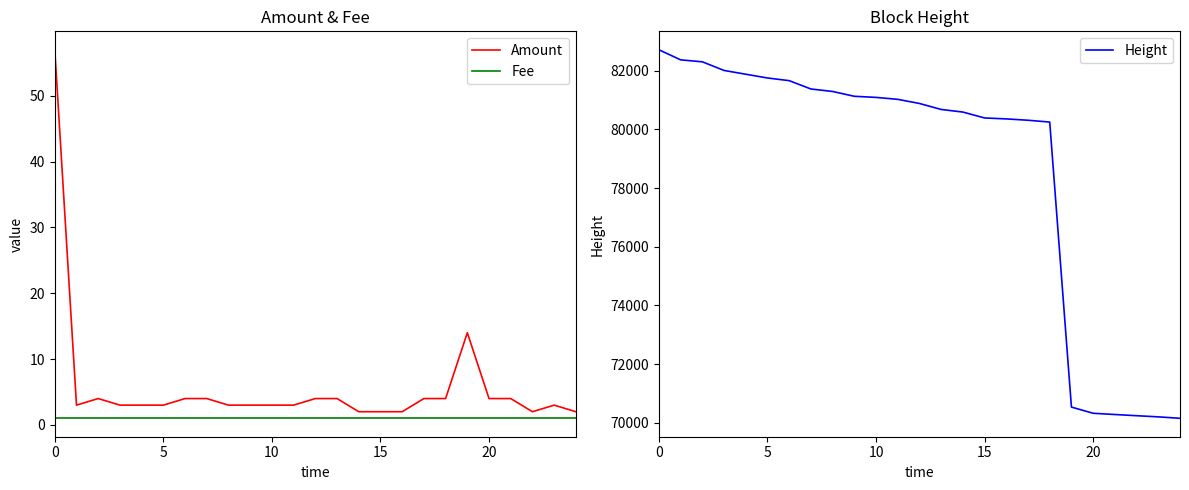

Does the chart display data point markers on the line(s)?

No